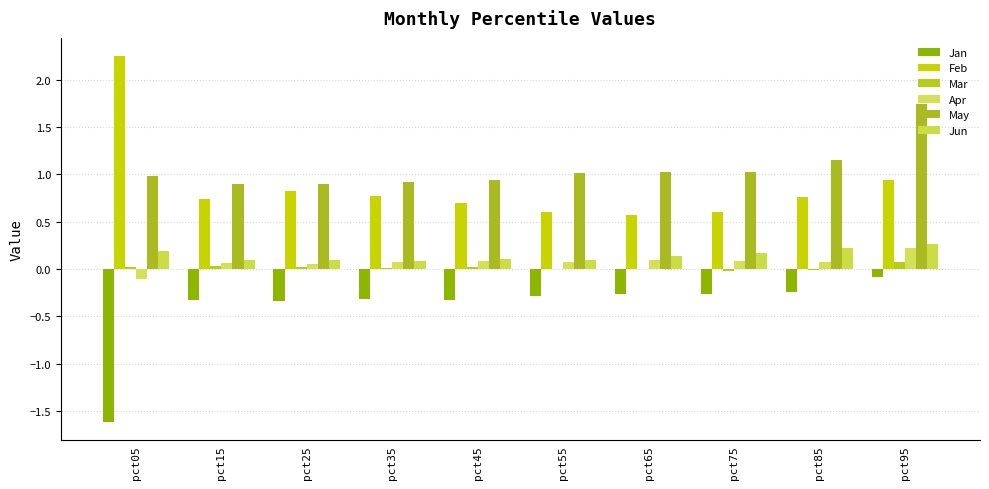

What is the sum of the May values at pct65 and pct55?

2.0